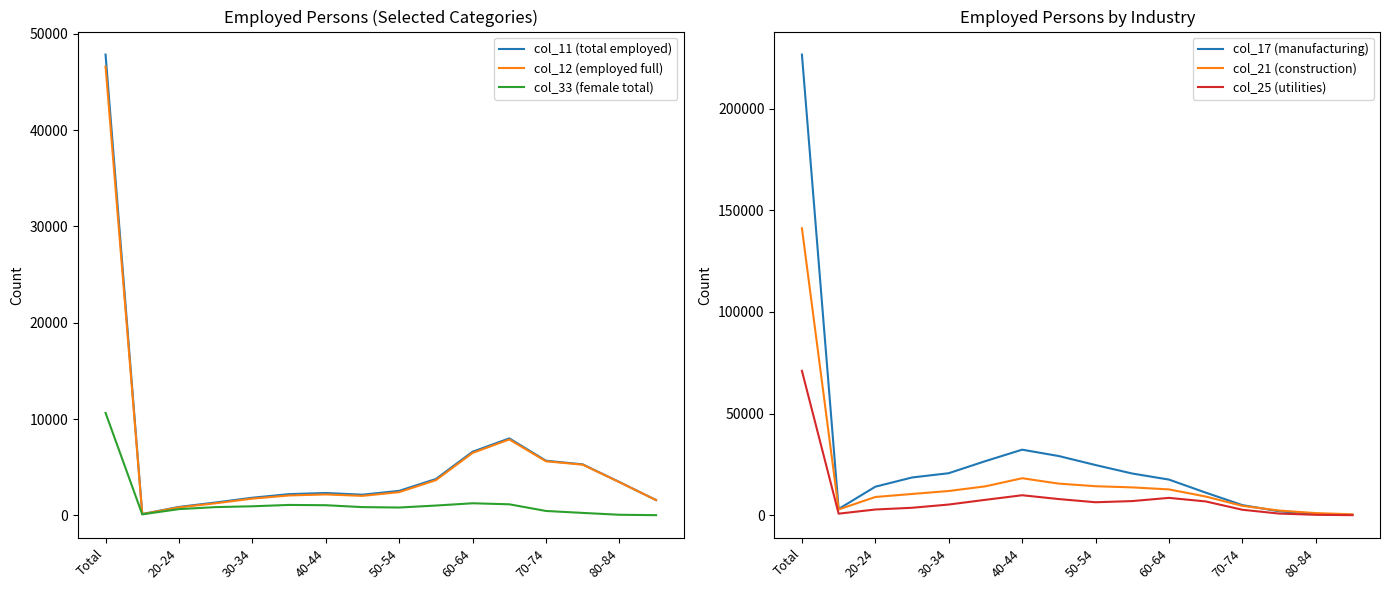

The value of col_11 (total employed) at 40-44 is 2326. True or false?

True